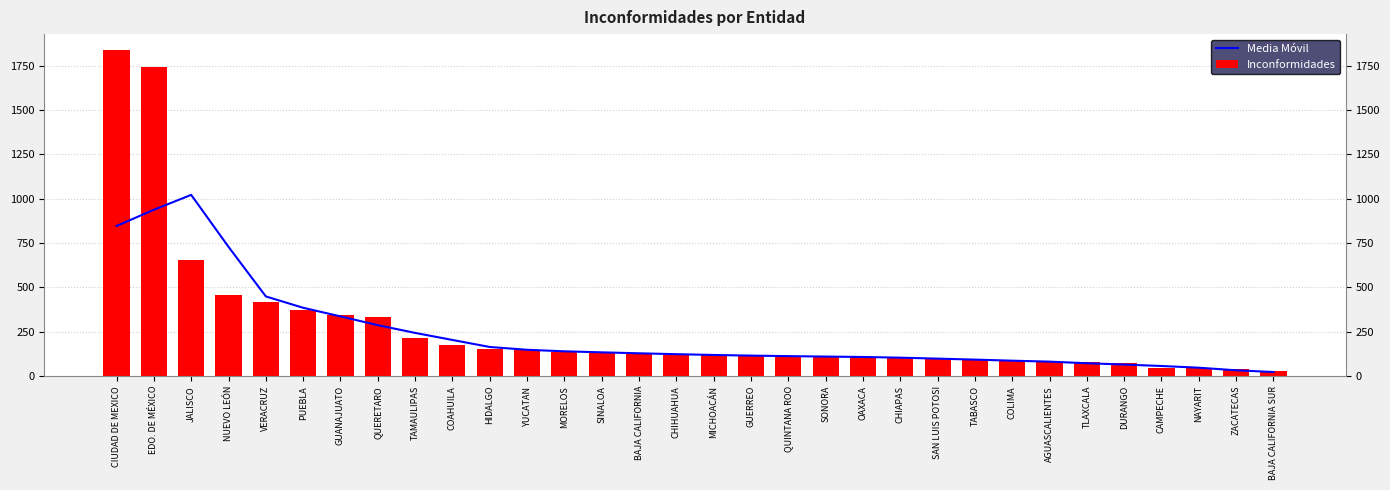

What position from the right is JALISCO?

30